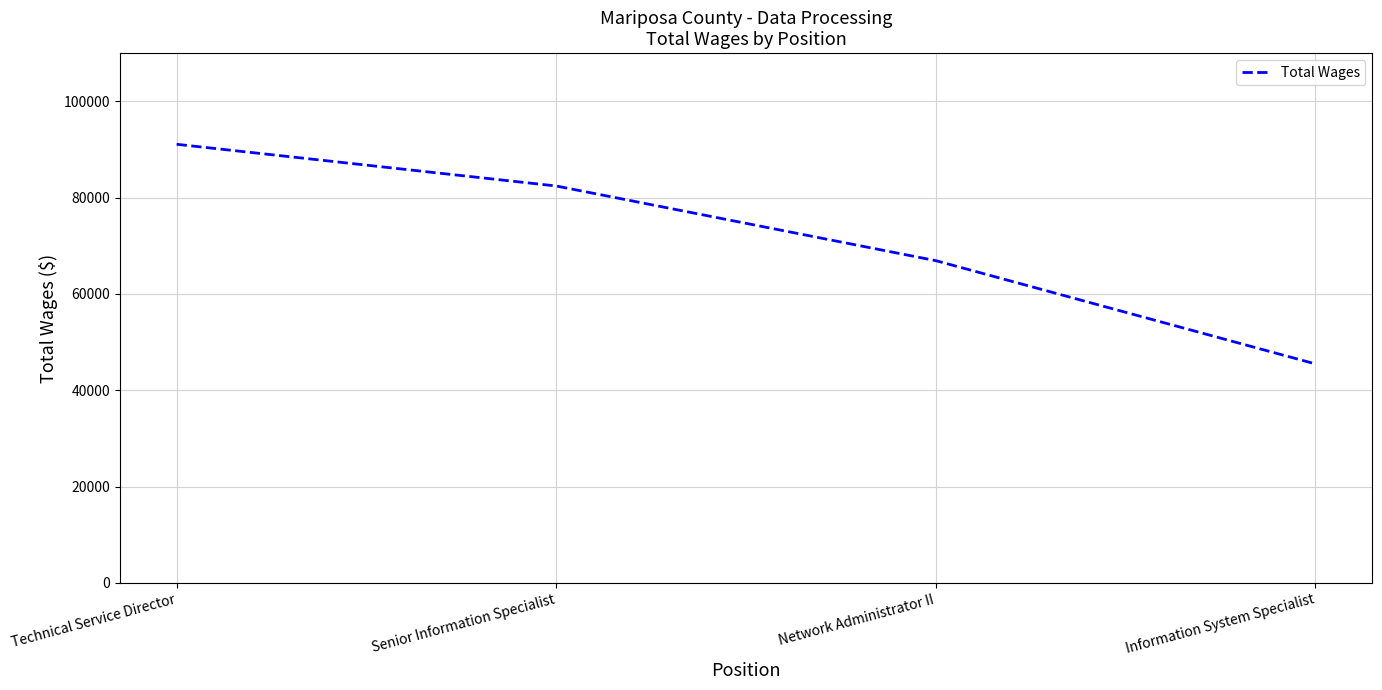

What position from the right is Technical Service Director?

4